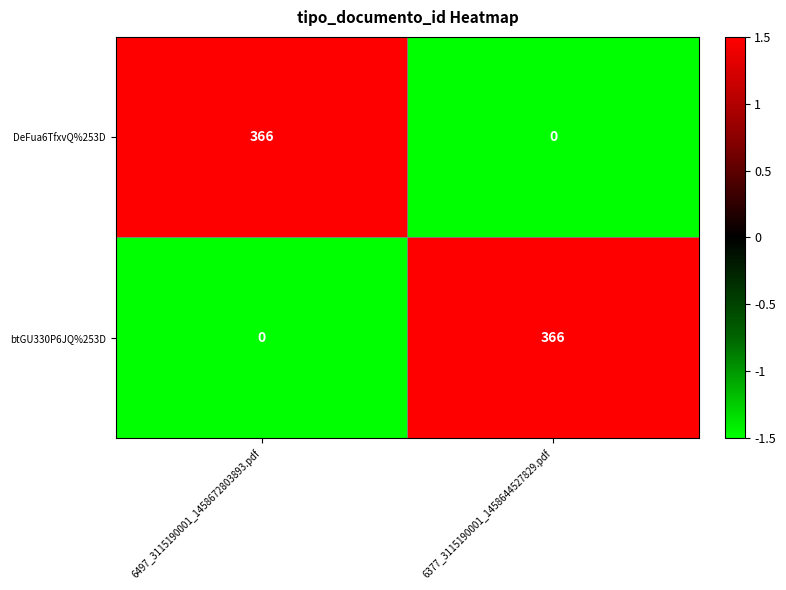

What is the spread (max minus min) of values at 6497_3115190001_1458672803893.pdf?

366